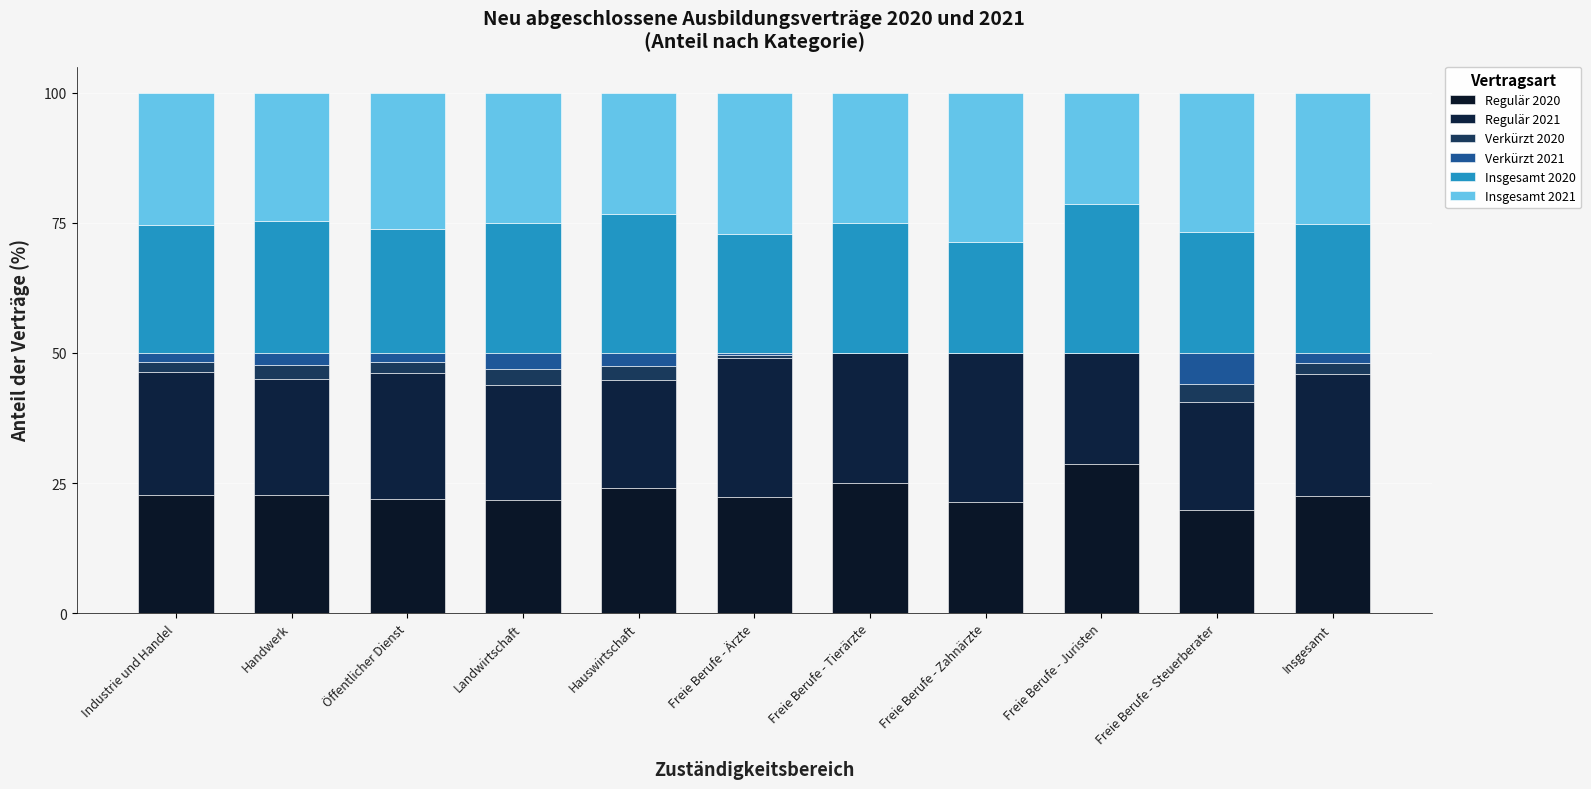

What is the label of the 9th bar from the right?

Öffentlicher Dienst